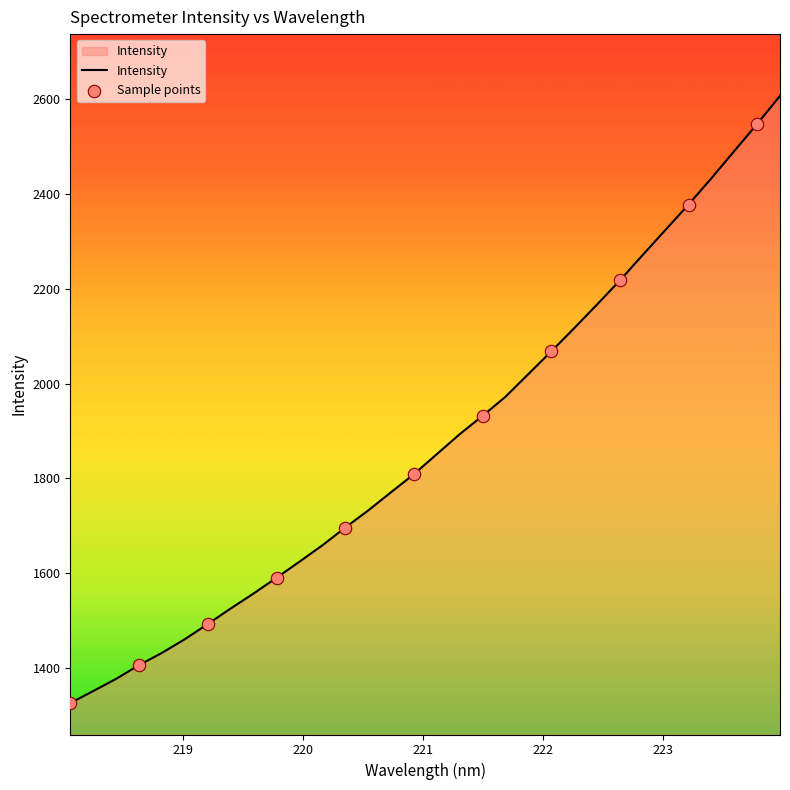

What is the smallest value displayed?

1325.9